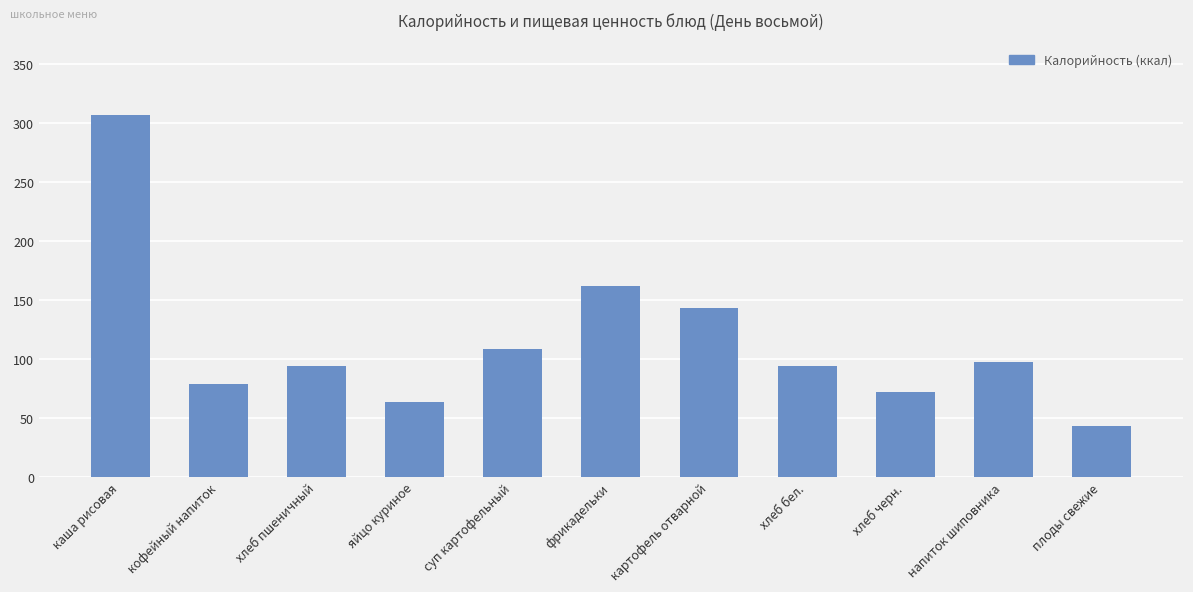

Is it true that the value at хлеб бел. is 94?

True